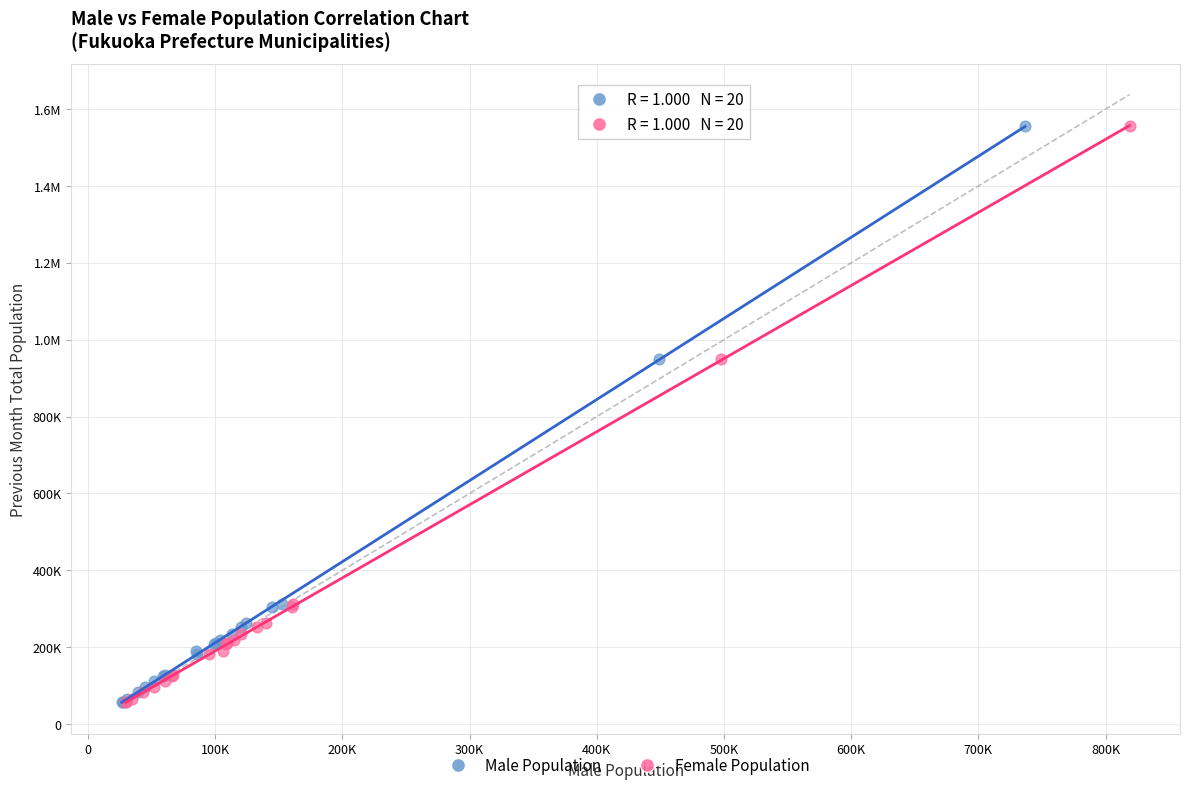

What are all the series names shown in the legend?

Male Population, Female Population